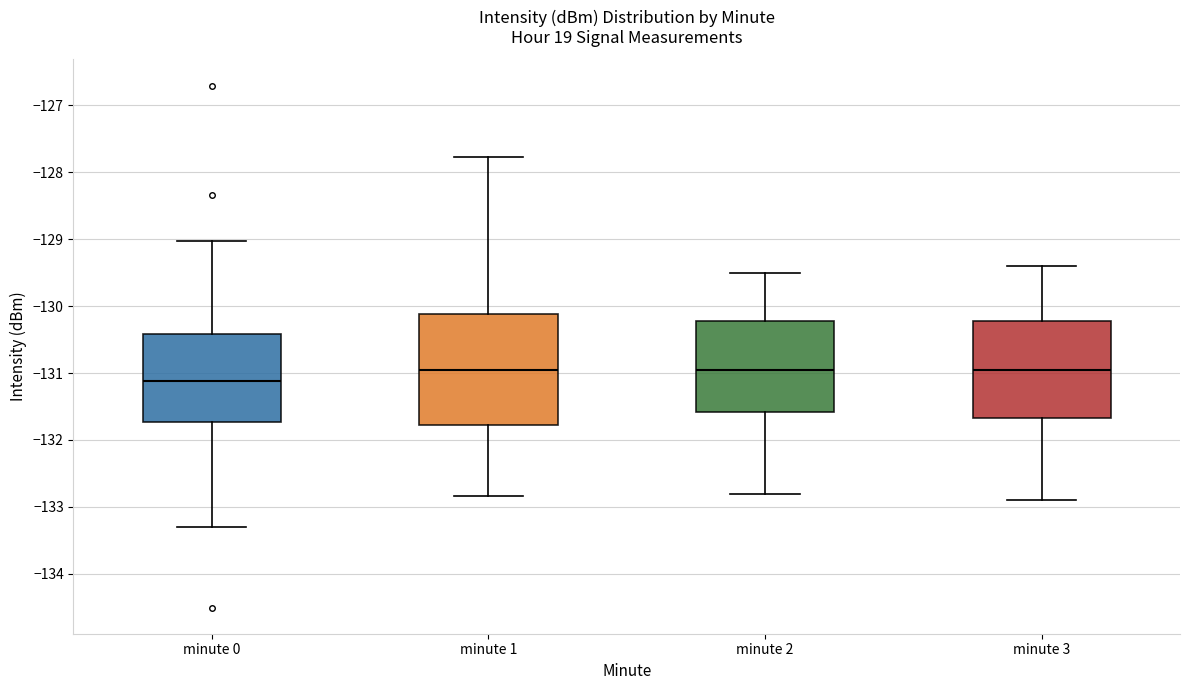

Comparing the boxes themselves (not the whiskers), which one is the tallest?

minute 1